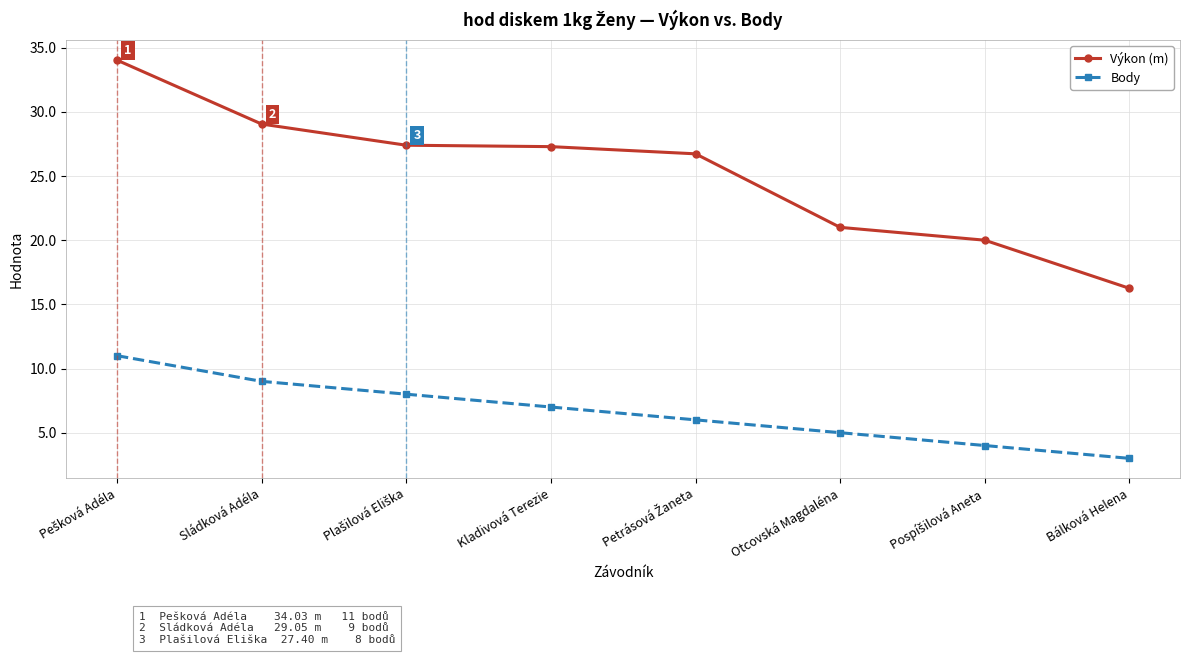

What is the maximum value for Body?

11.0